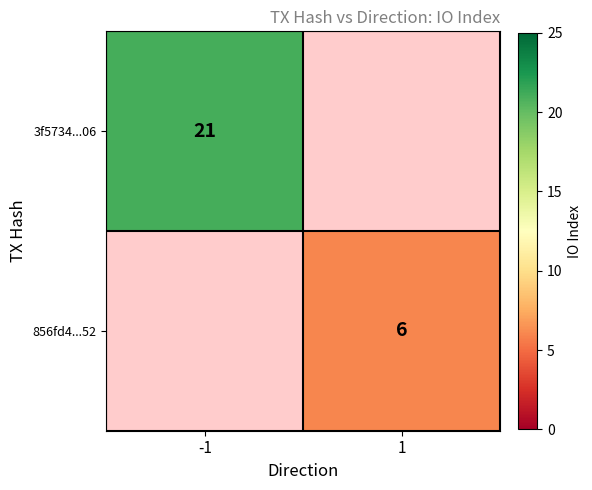

The 3f5734...06 series shows 36 at -1. True or false?

False